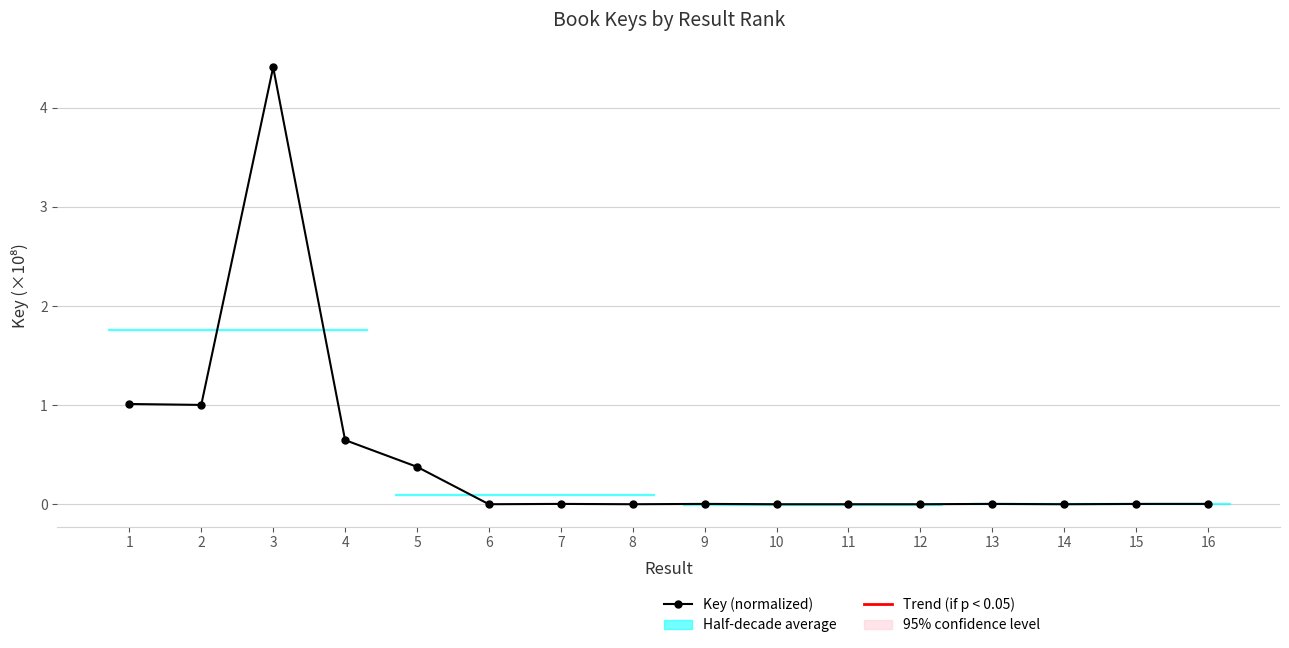

How many categories are shown in the chart?

16